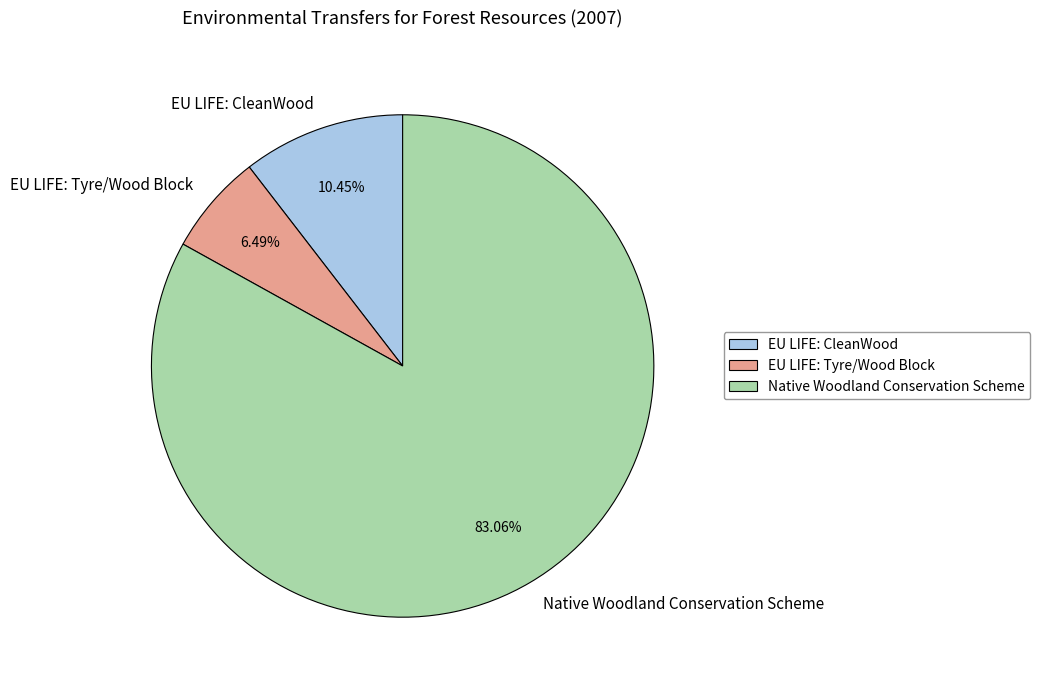

What is the largest slice in the pie chart?

Native Woodland Conservation Scheme